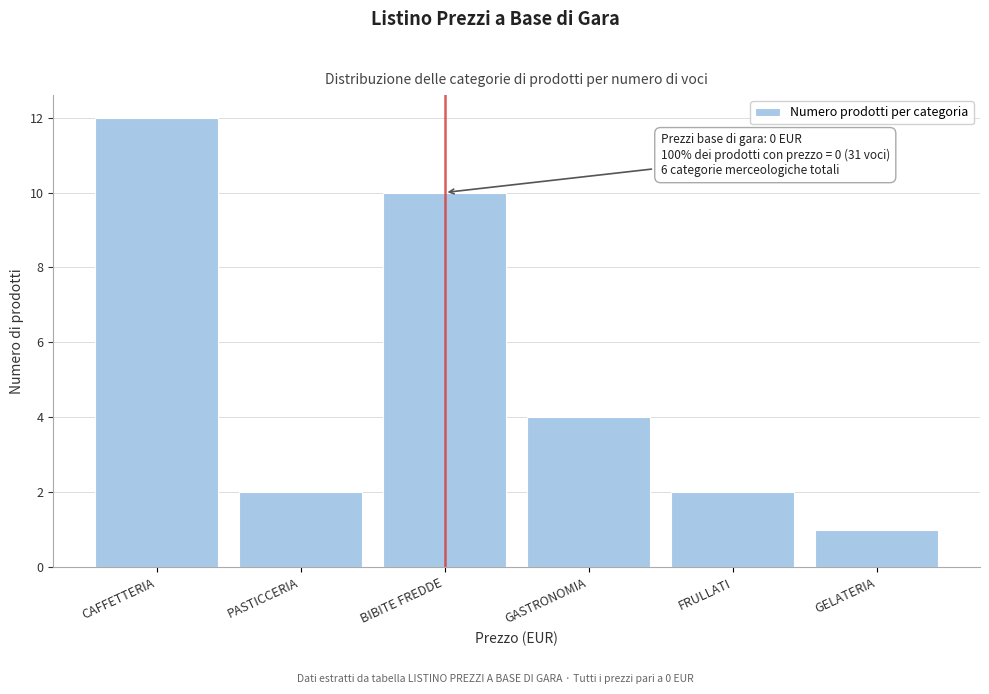

Reading right to left, what are all the values shown in this chart?

1	2	4	10	2	12